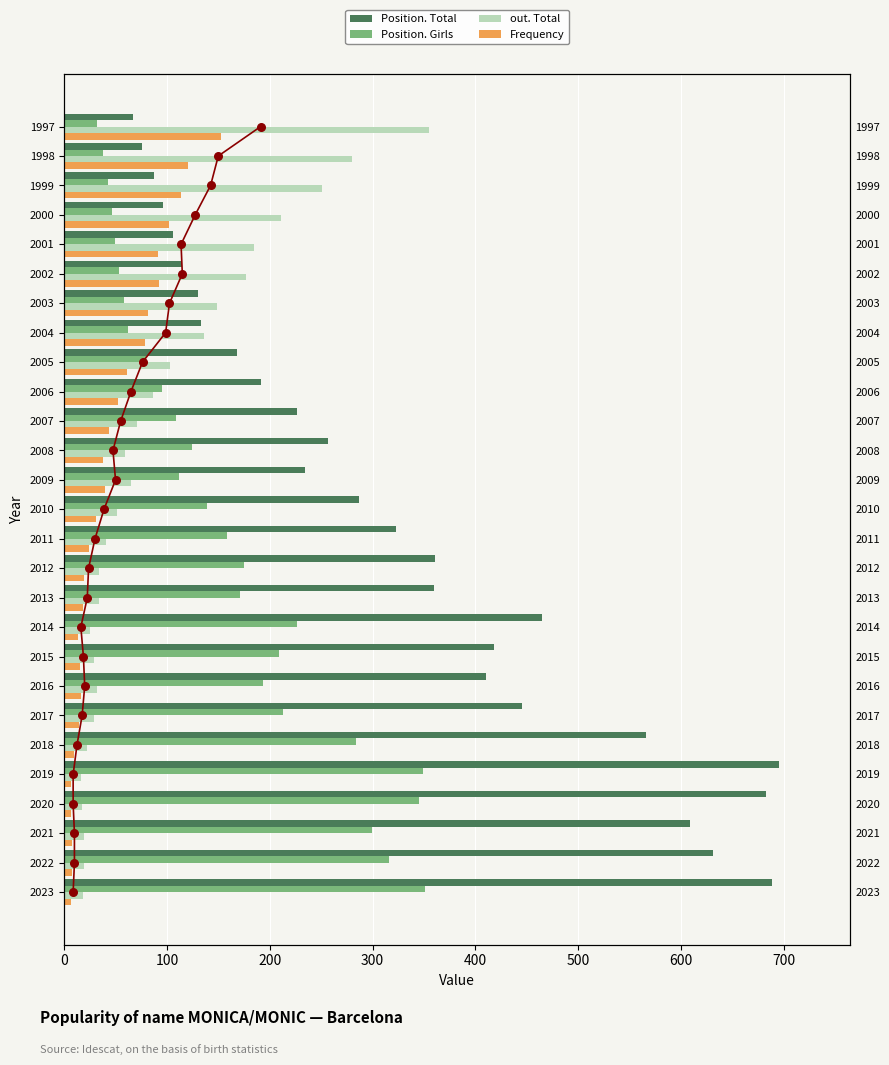

Which series contains the highest Y value?

Position. Total